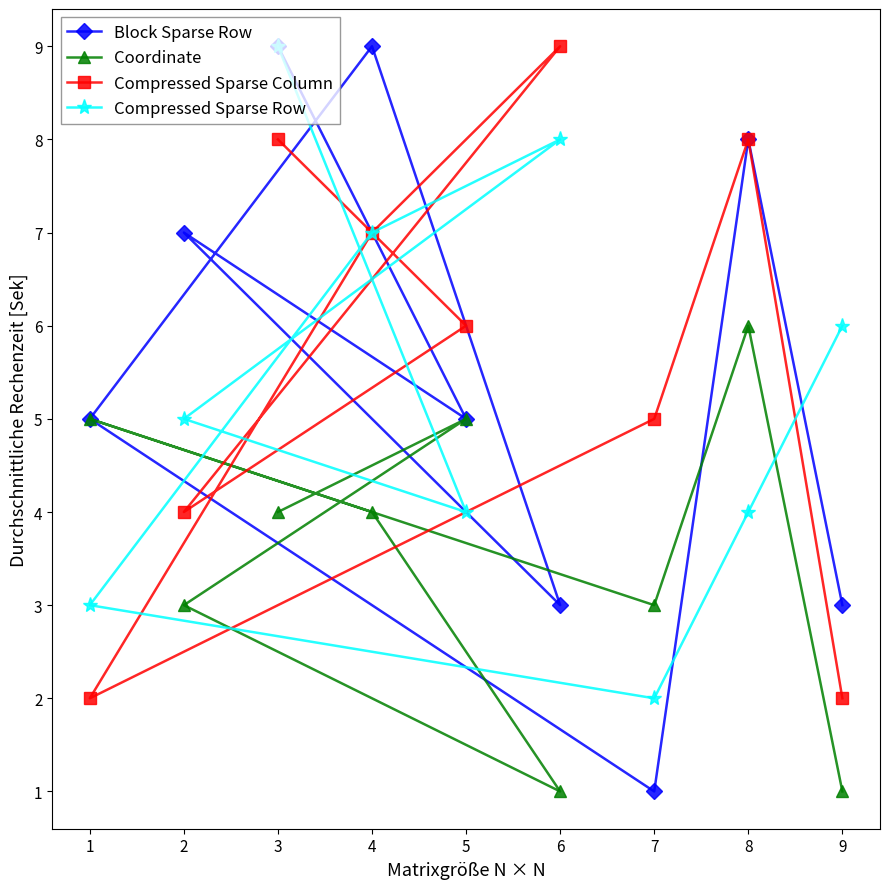

Reading right to left, what are all the values shown in this chart?

Block Sparse Row: 9=3	8=8	7=1	6=3	5=5	4=9	3=9	2=7	1=5
Coordinate: 9=1	8=6	7=3	6=1	5=5	4=4	3=4	2=3	1=5
Compressed Sparse Column: 9=2	8=8	7=5	6=9	5=6	4=7	3=8	2=4	1=2
Compressed Sparse Row: 9=6	8=4	7=2	6=8	5=4	4=7	3=9	2=5	1=3